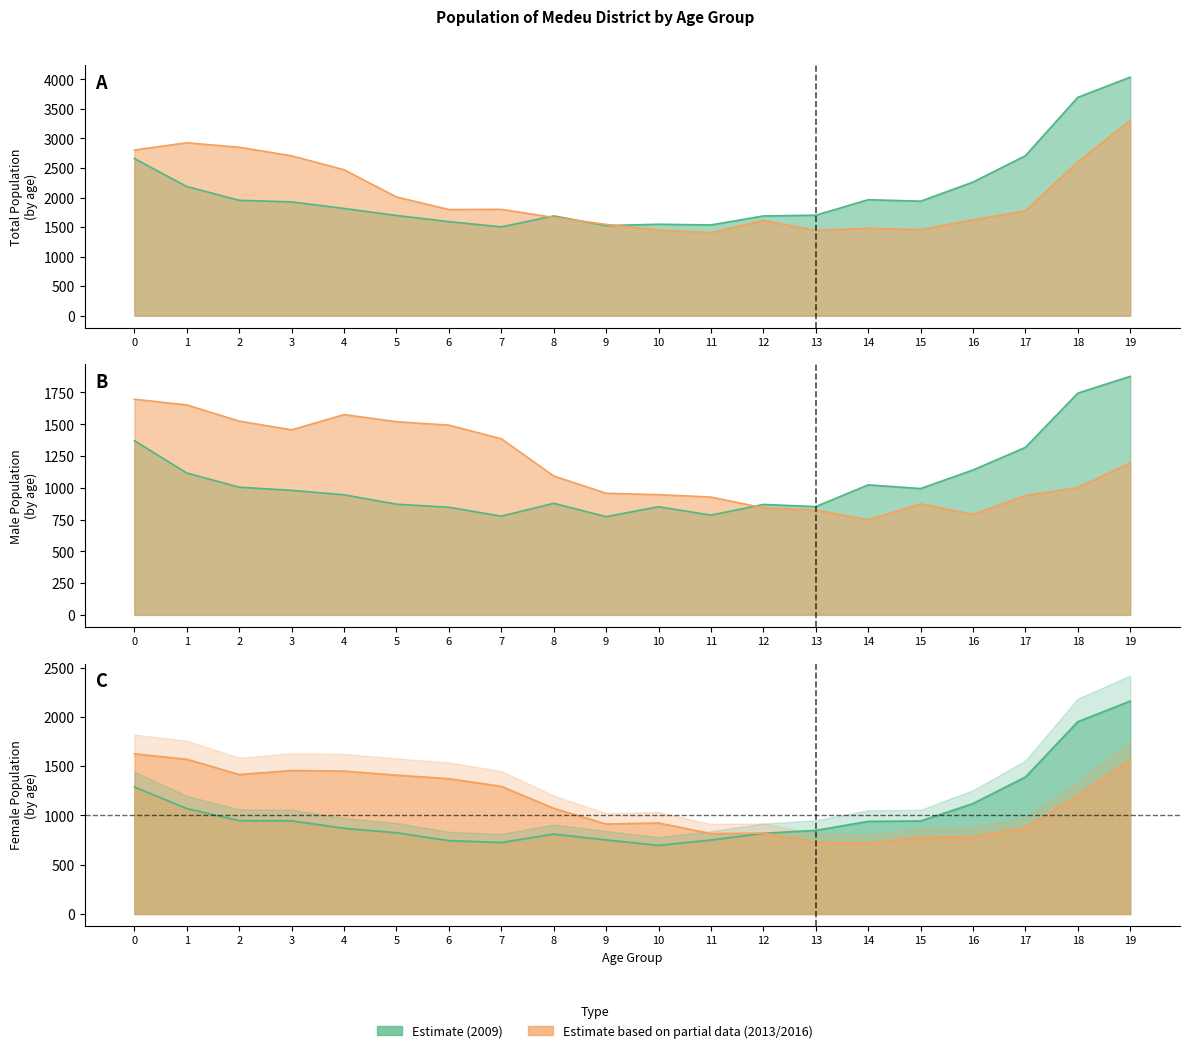

Where is the first local minimum for Total_Women_2016?

2